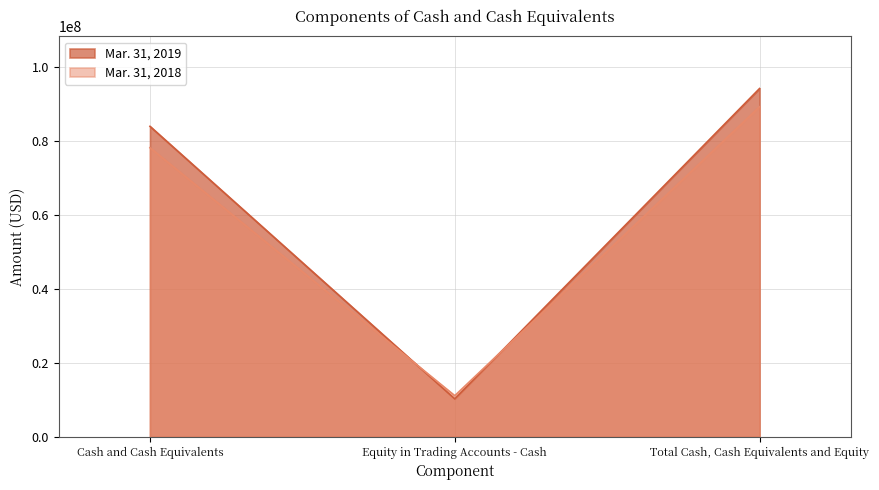

What is the label of the 1st point from the left?

Cash and Cash Equivalents